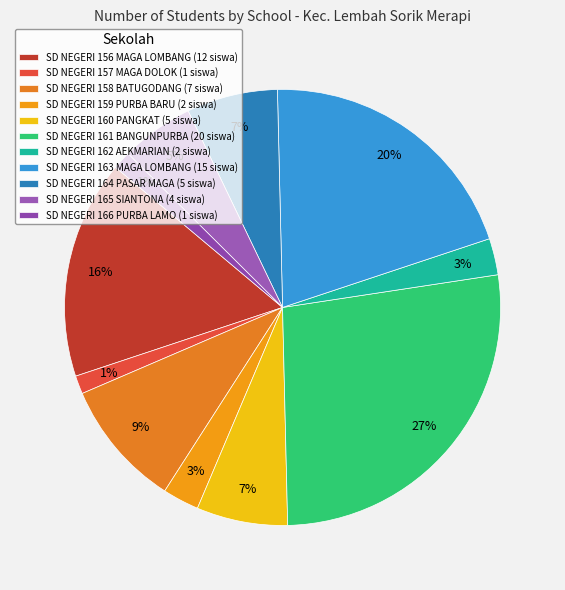

How many slices are in this pie chart?

11